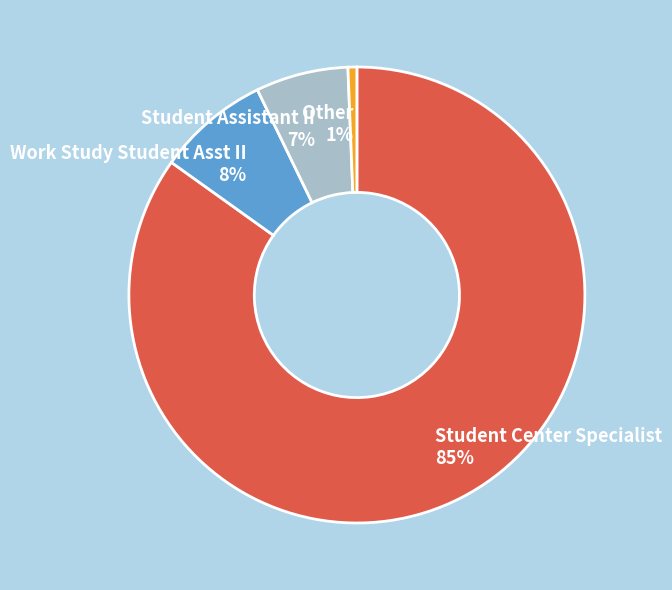

How many segments does this pie chart have?

4